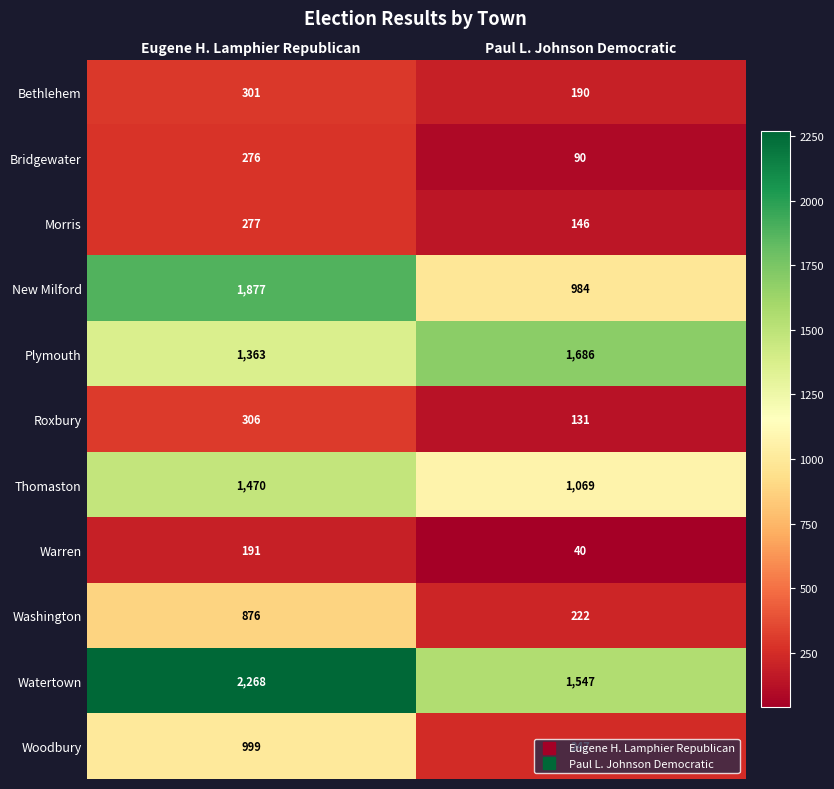

Is the value of Warren at Eugene H. Lamphier Republican greater than the value of Bethlehem at Paul L. Johnson Democratic?

Yes